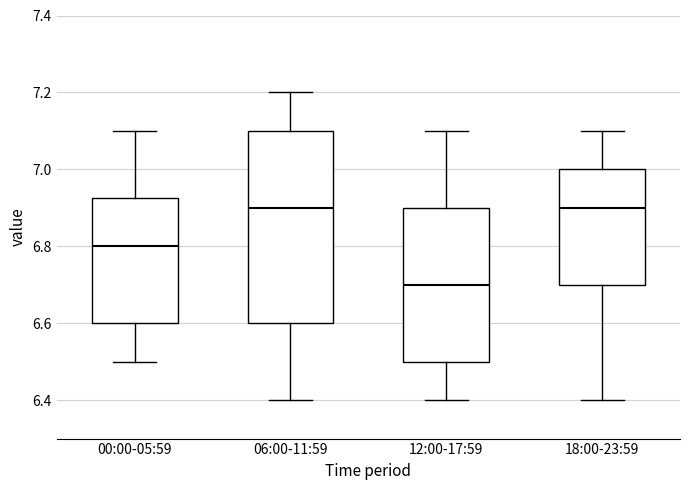

Where is the upper edge of the box for 12:00-17:59 on the y-axis? The values are not printed on the chart, so give them approximately, as read against the axis.

6.90